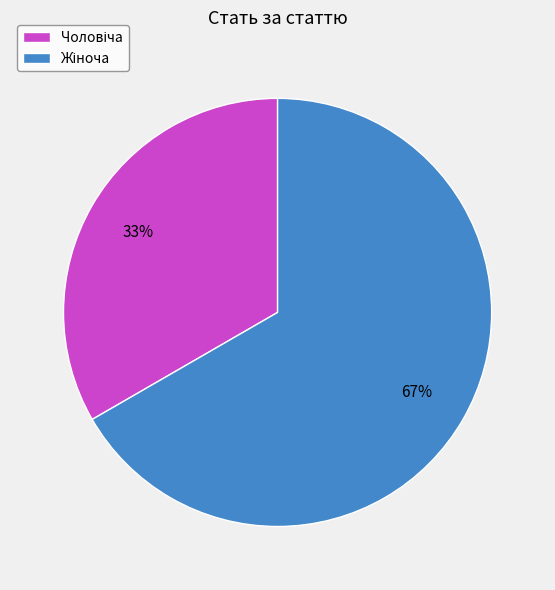

To the nearest percent, what is the average slice percentage?

50%